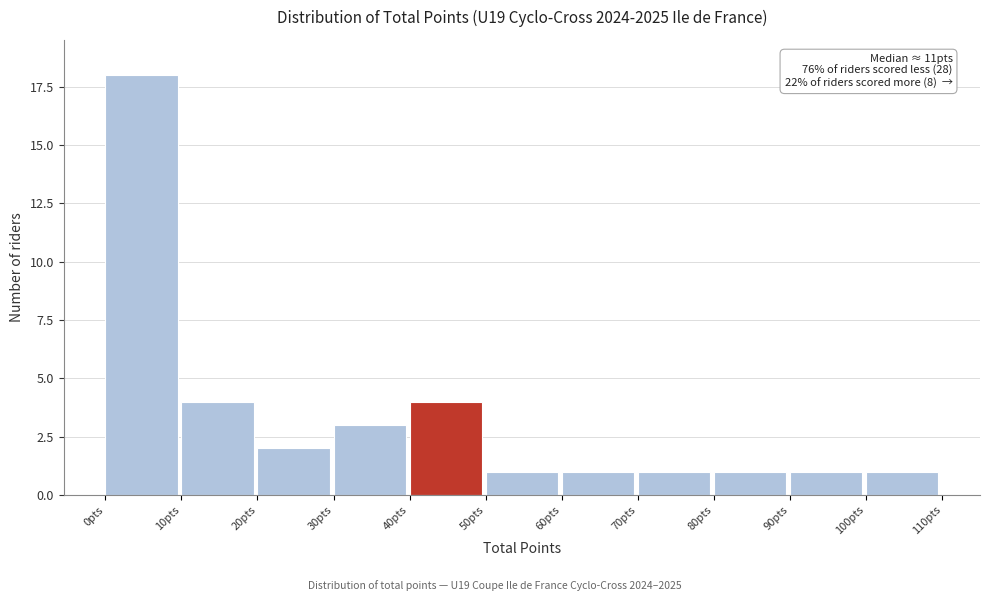

Over which range of the x-axis is the bar tallest?

0 to 10